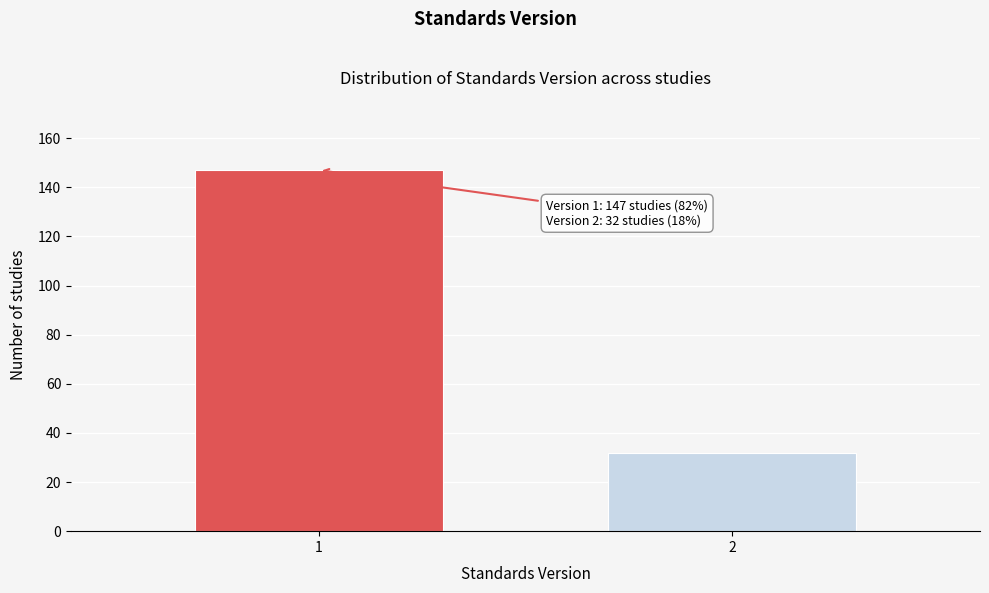

Reading left to right, list all the values displayed in this chart.

147	32